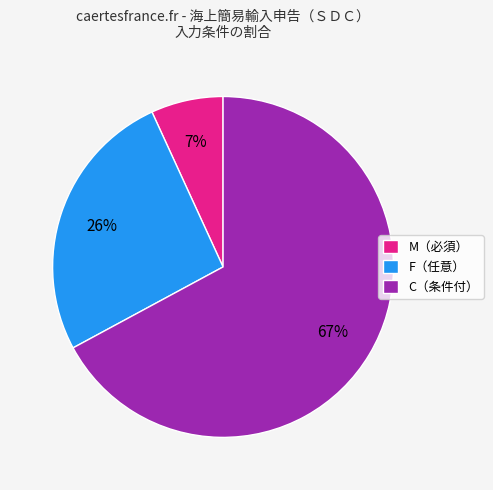

Do C（条件付） and F（任意） together represent more than half of the pie?

Yes